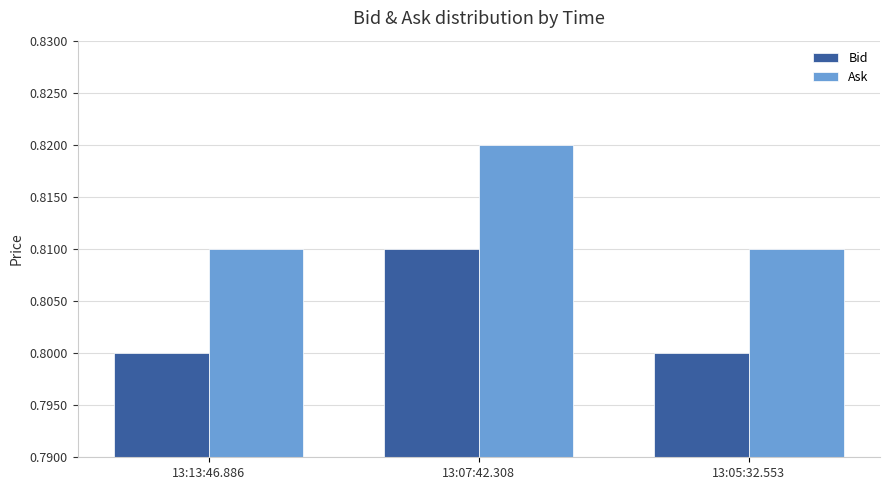

What is the sum of all Bid values?

2.4